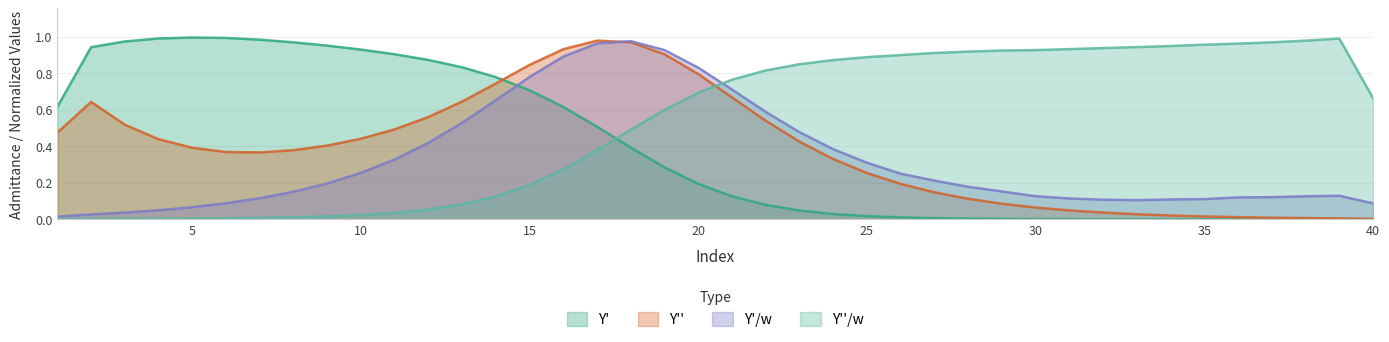

Which series has the largest range (max minus min)?

Y'